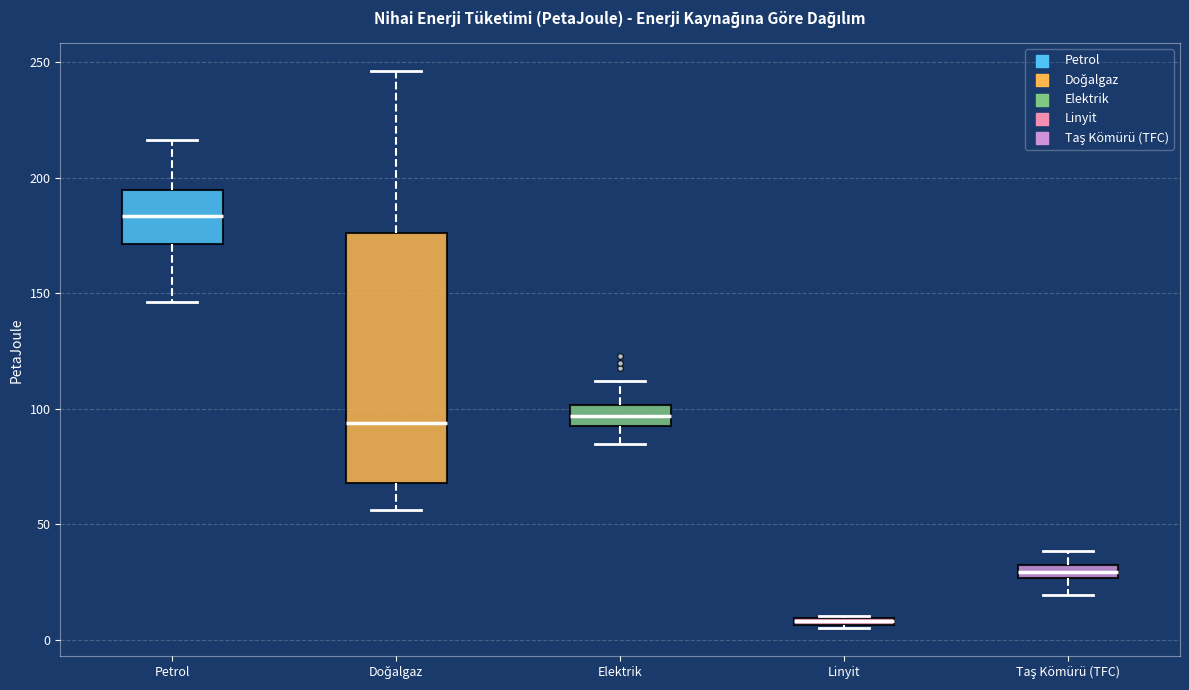

Comparing the boxes themselves (not the whiskers), which one is the tallest?

Doğalgaz